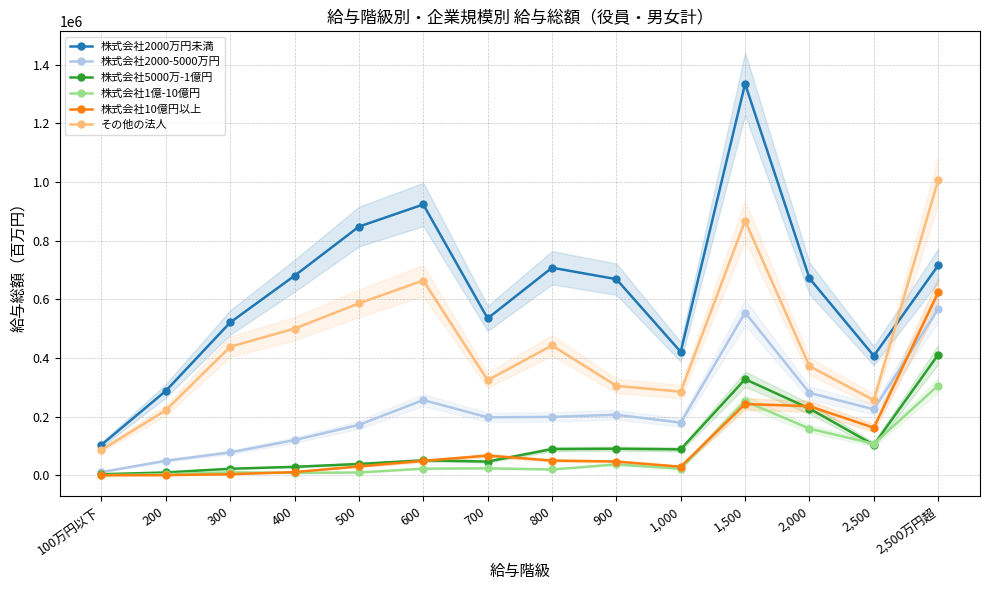

True or false: 株式会社1億-10億円 has a value of 549272 at 2,500万円超.

False